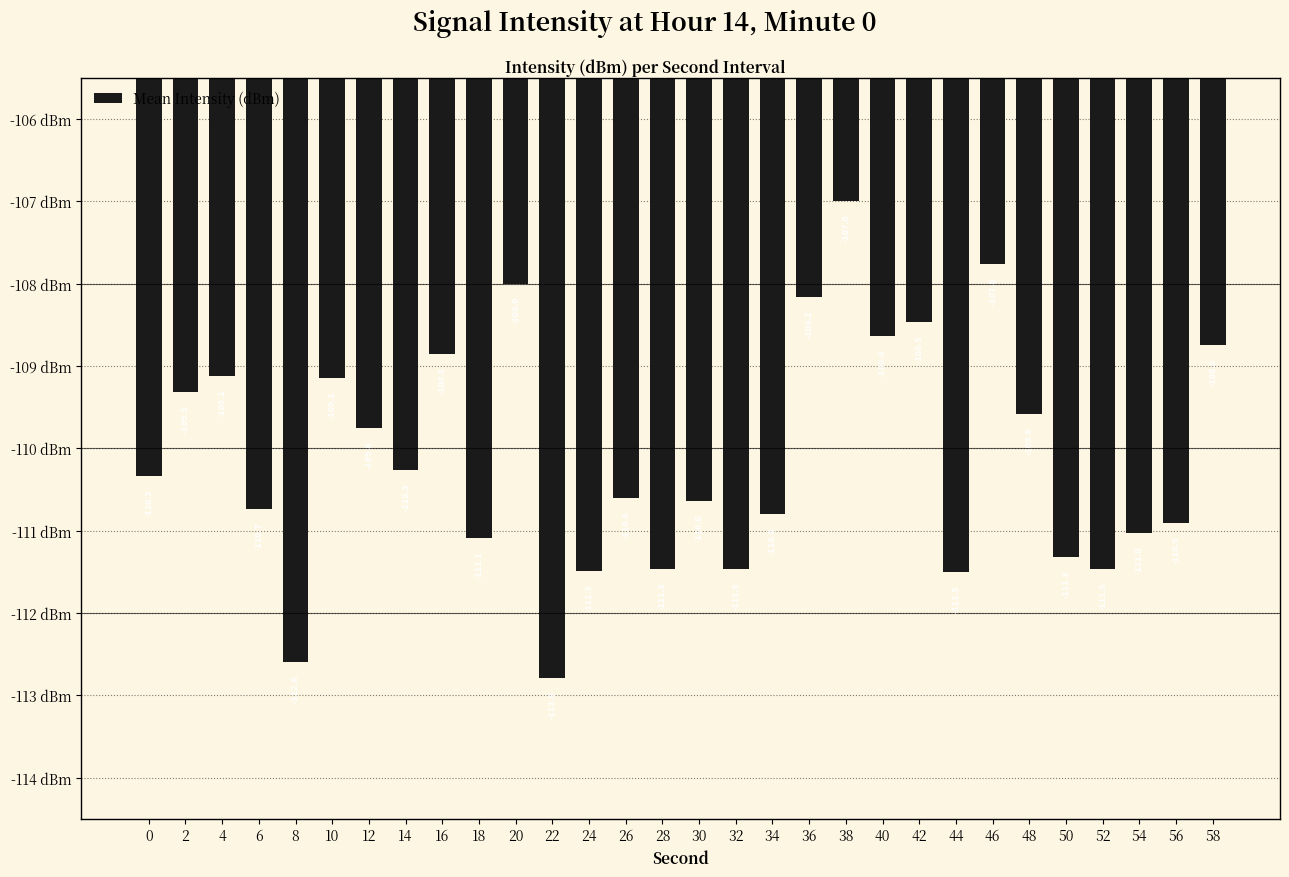

Does the chart contain stacked bars?

No